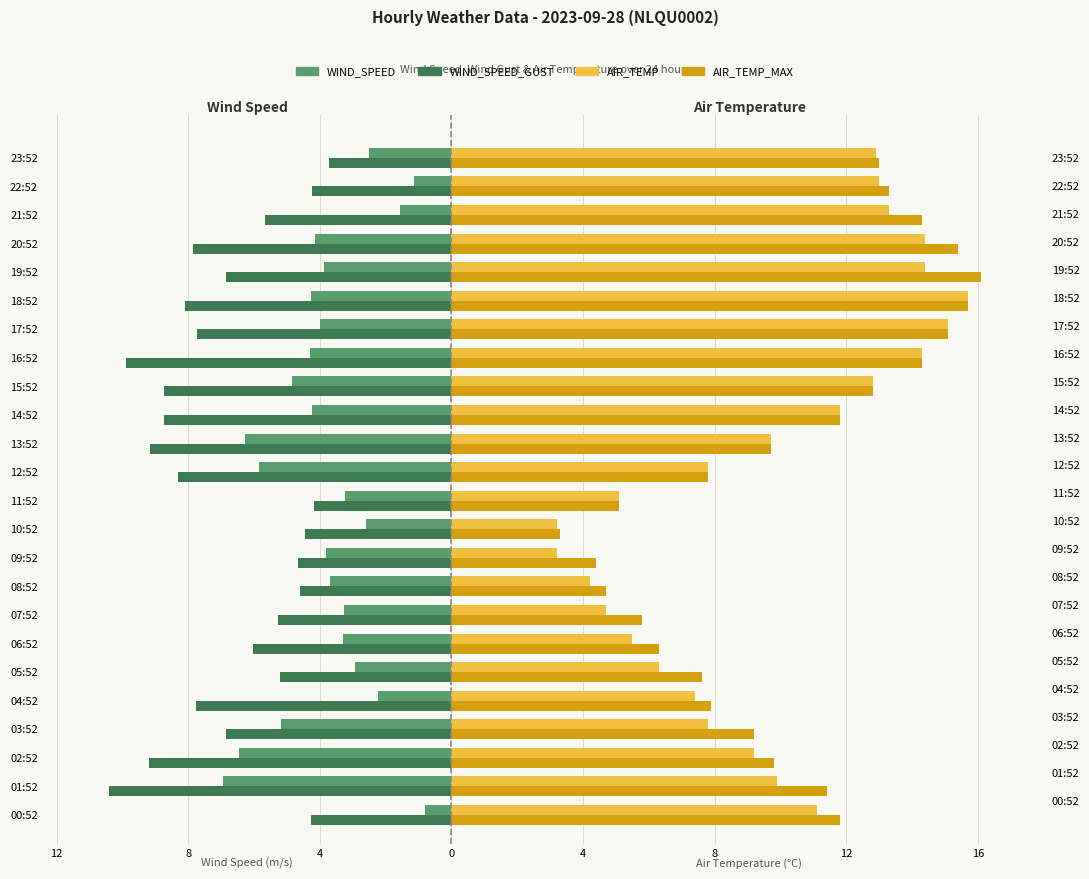

Which series has the largest total across all categories?

AIR_TEMP_MAX